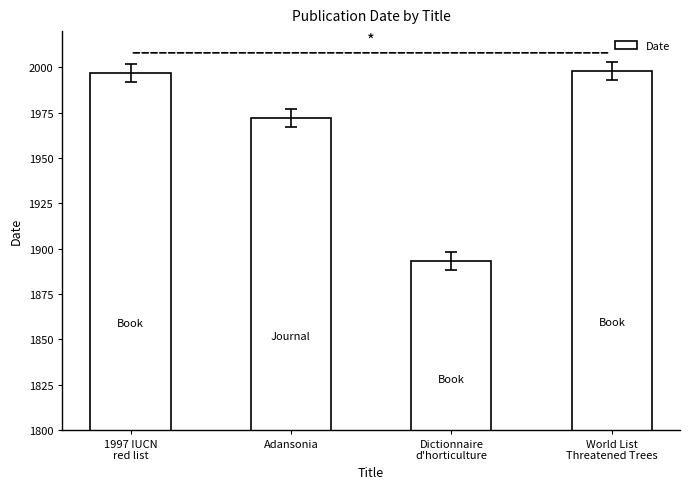

How many values are below 1997?

2